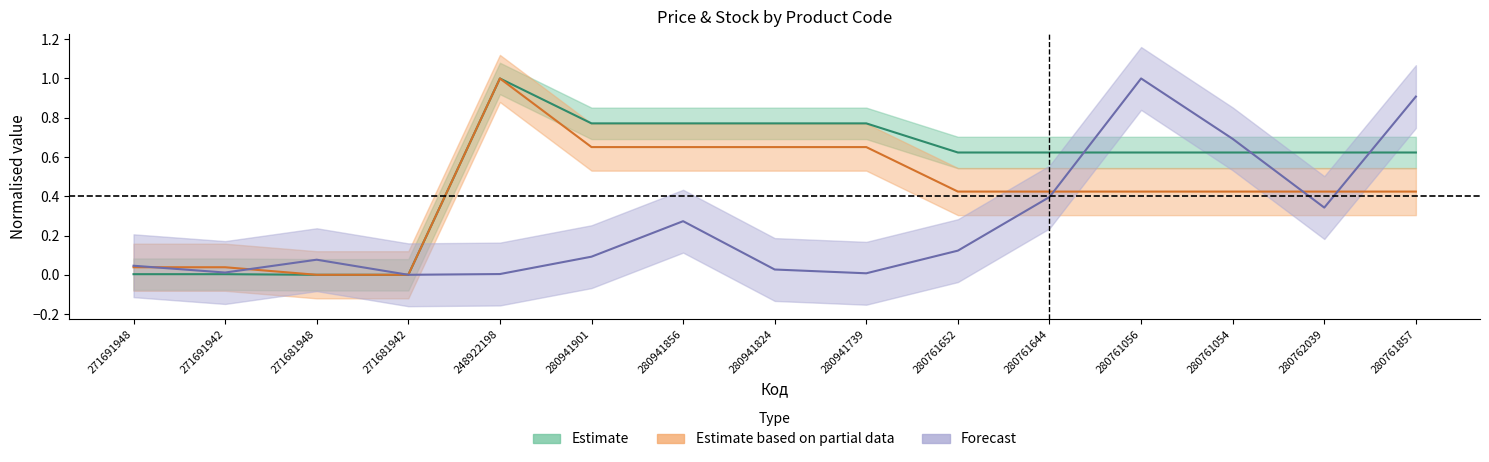

At which label is Ціна closest to 0?

271681948